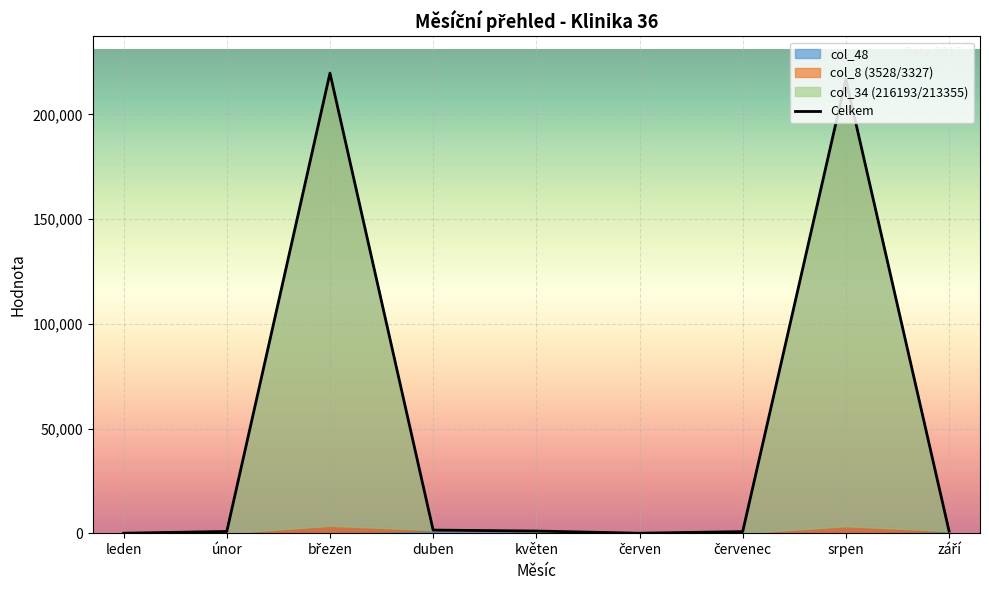

Where does the data first go above 1041?

březen